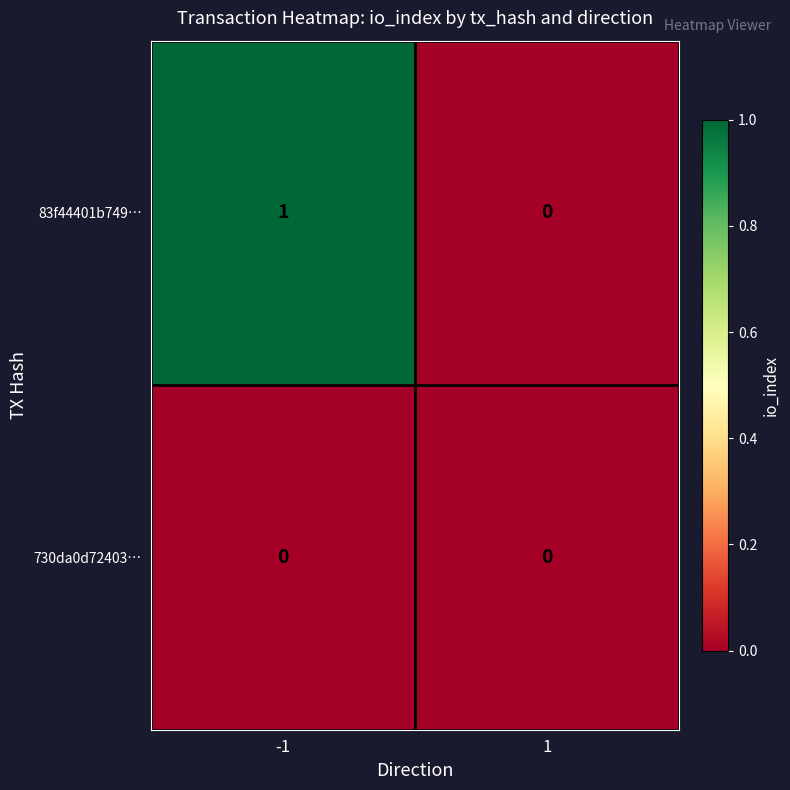

List the series in order of their peak value, highest first.

83f44401b749…, 730da0d72403…